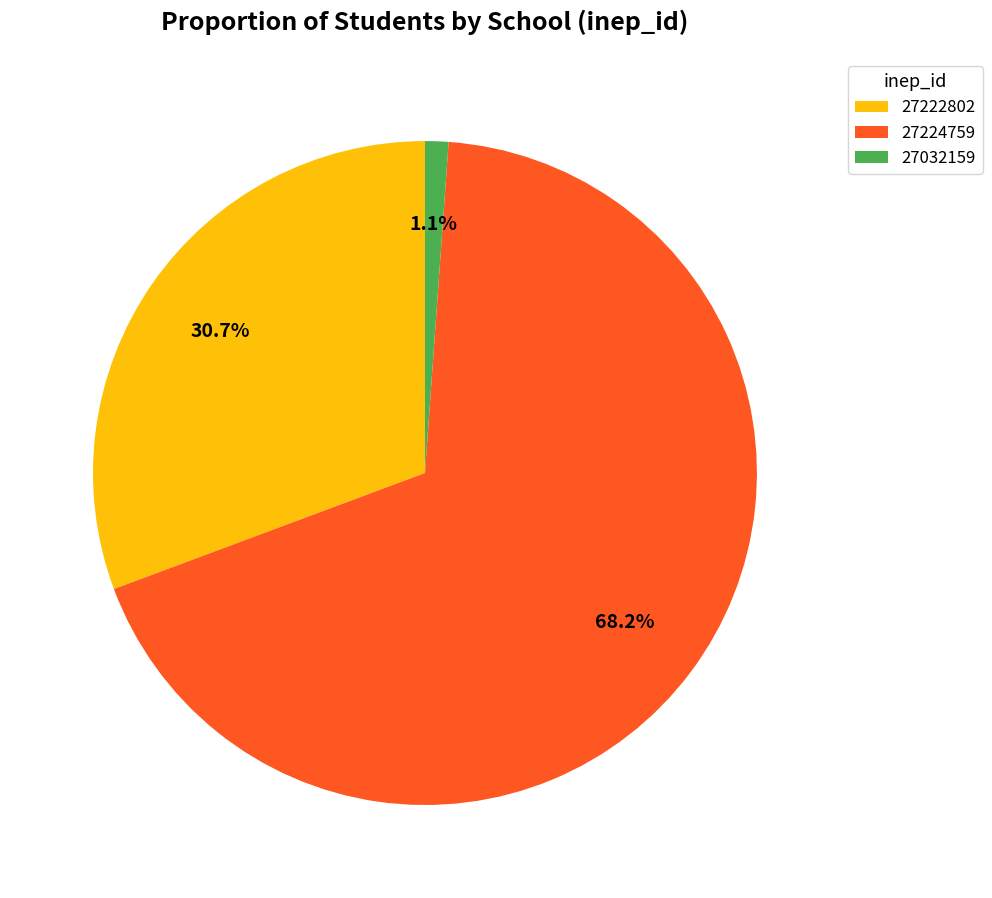

How many segments does this pie chart have?

3